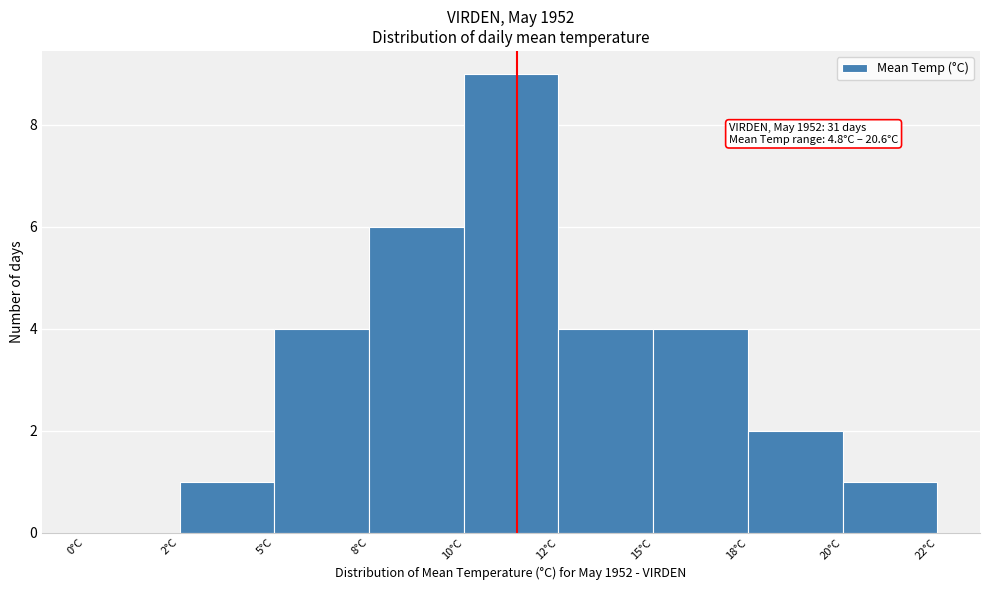

Reading right to left, transcribe all the data shown in this chart.

20°C=1	18°C=2	15°C=4	12°C=4	10°C=9	8°C=6	5°C=4	2°C=1	0°C=0